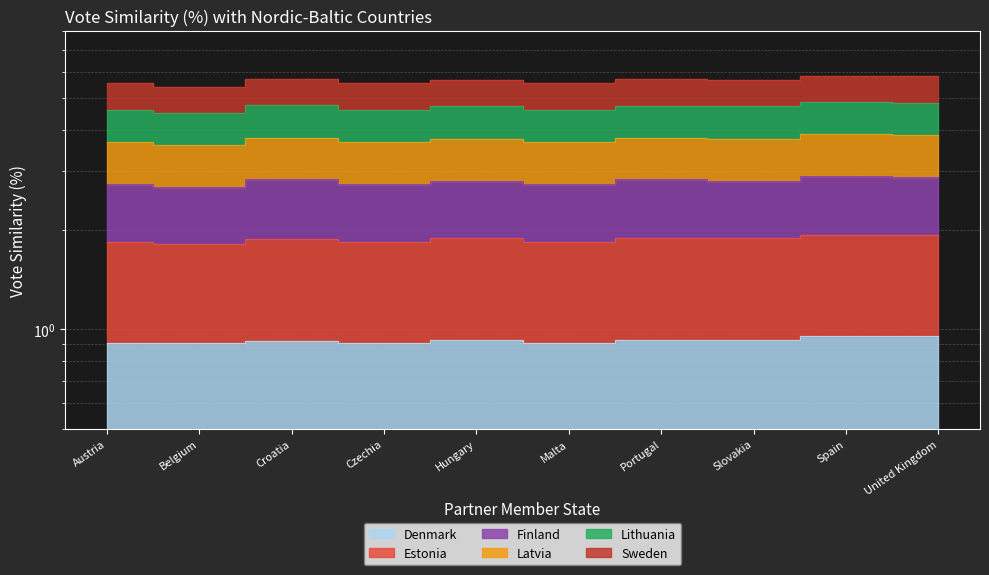

What is the maximum value for Lithuania?

3.9